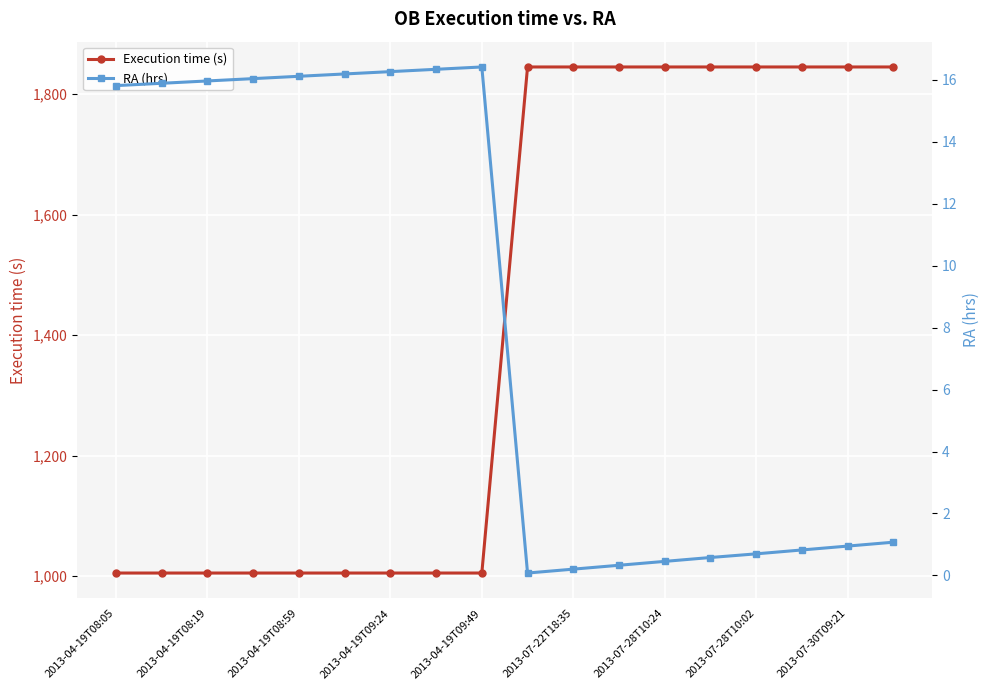

What is the maximum value for Execution time (s)?

1845